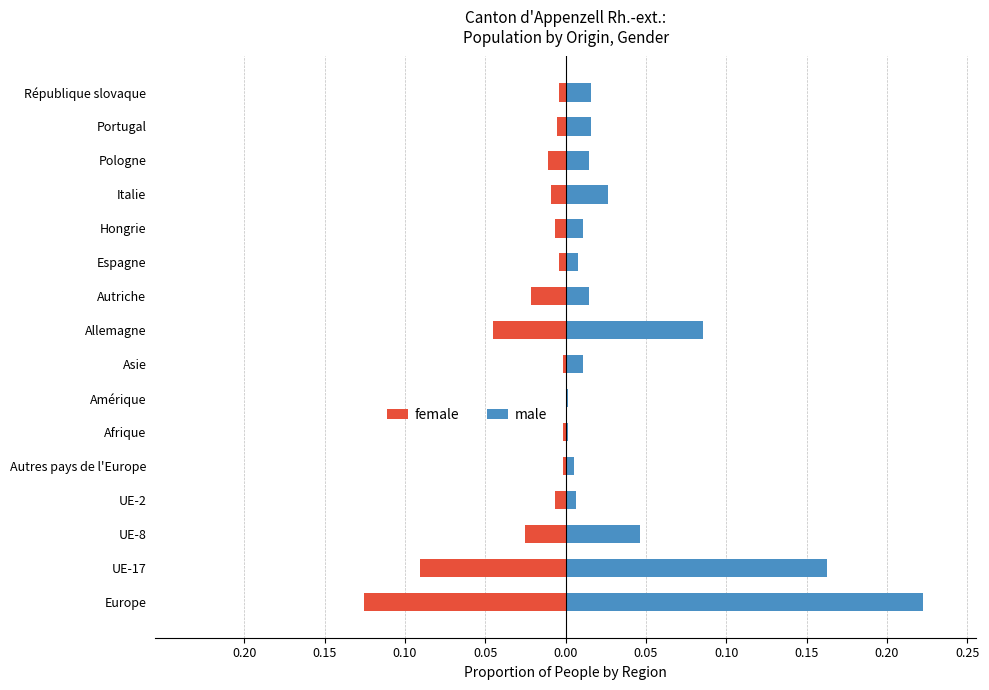

At UE-2, list the series in order from largest to smallest.

male, female